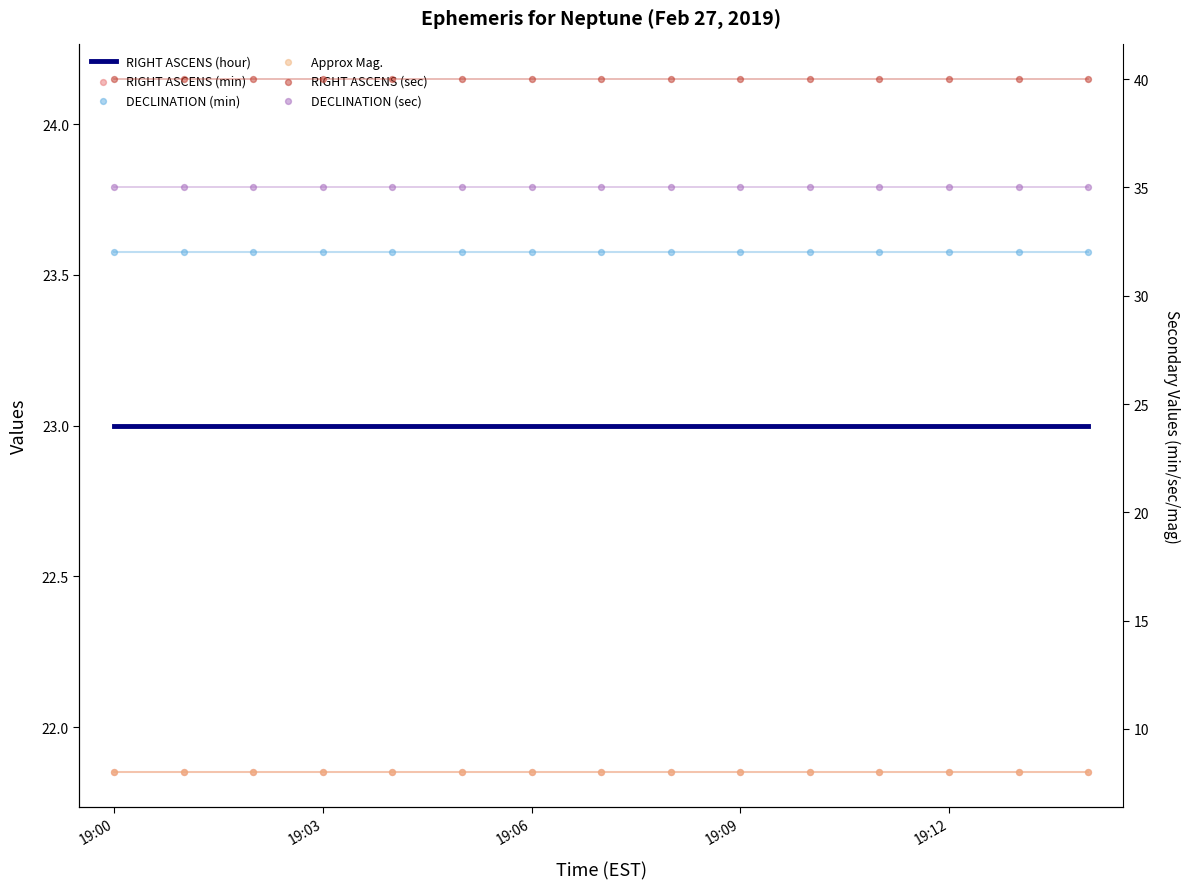

What is the total value across all series at 11?

146